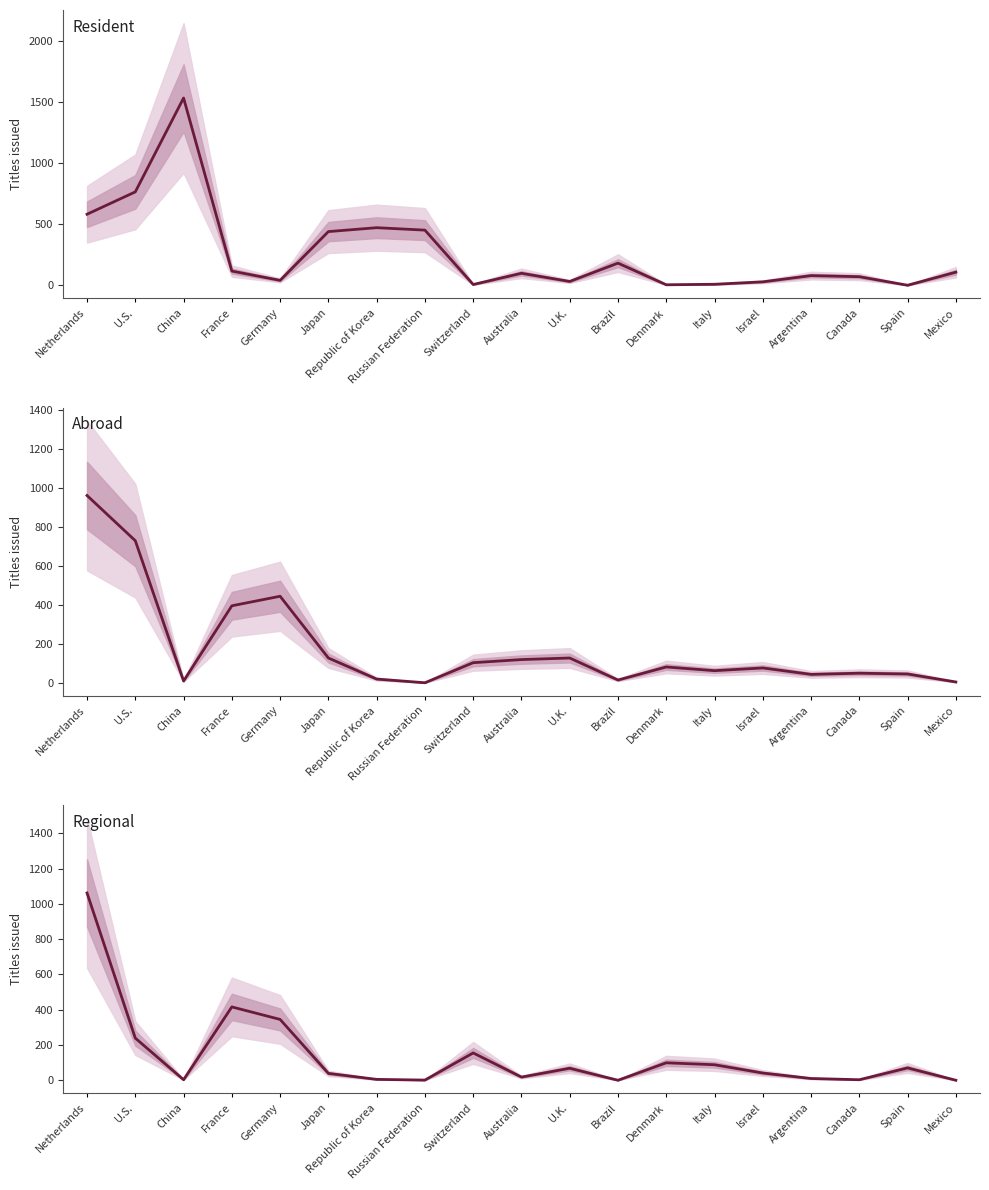

What is the label of the 14th point from the left?

Italy